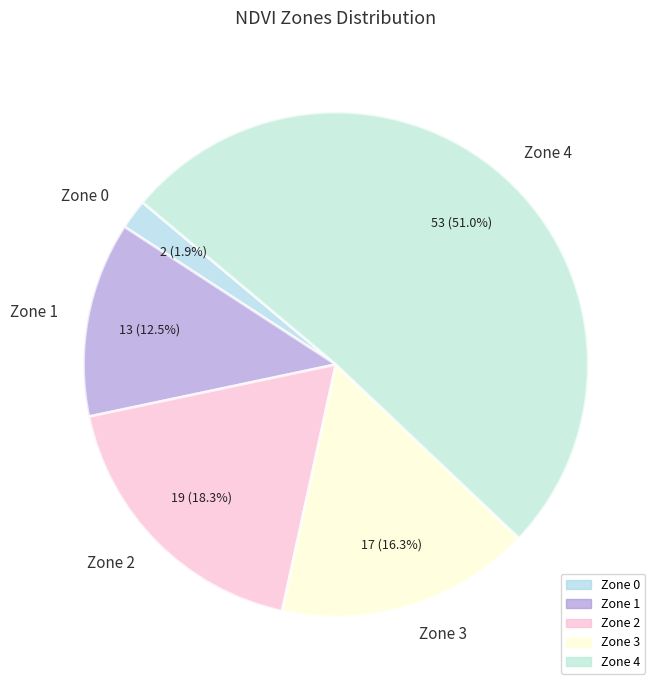

To the nearest percent, what percentage of the pie is Zone 2?

18%